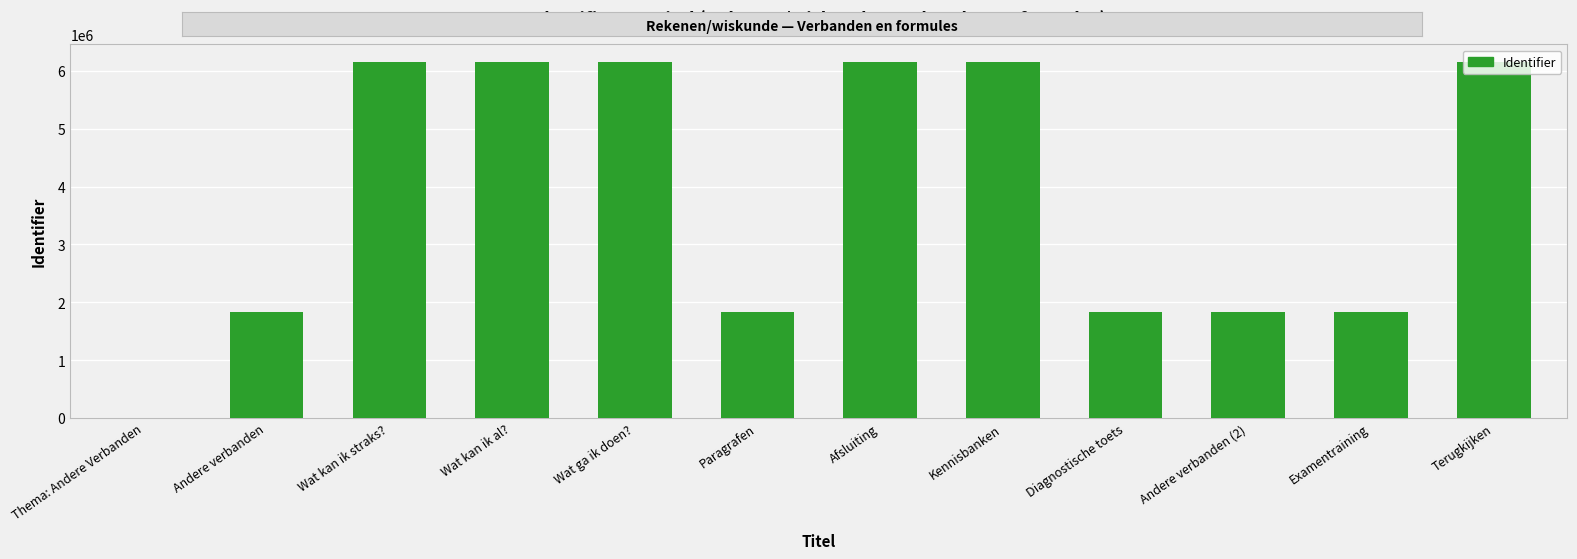

The chart shows a value of 6151904 at Wat ga ik doen?. True or false?

True